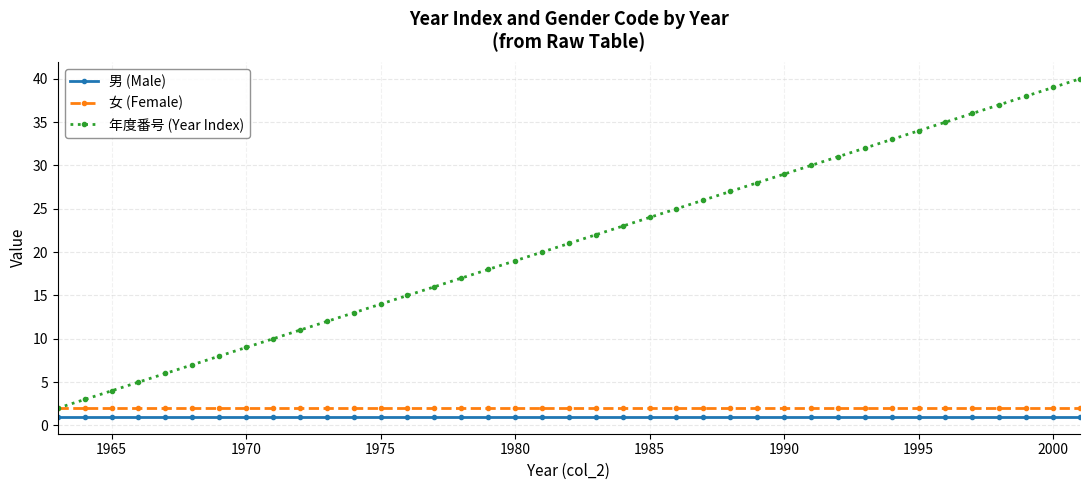

Does the chart display data point markers on the line(s)?

Yes